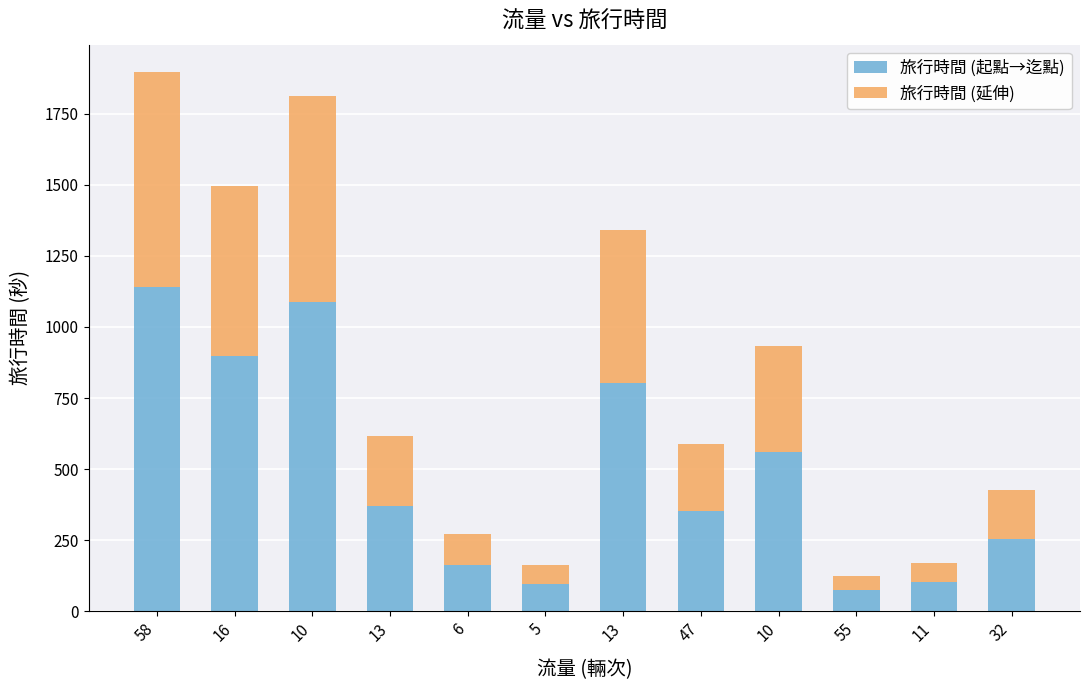

What is the total value across all series at 58?

1898